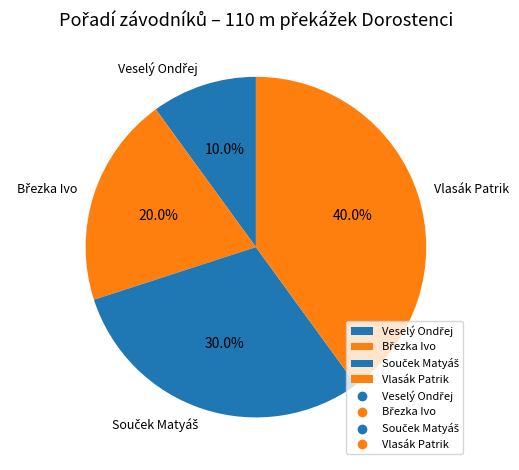

What is the largest slice in the pie chart?

Vlasák Patrik